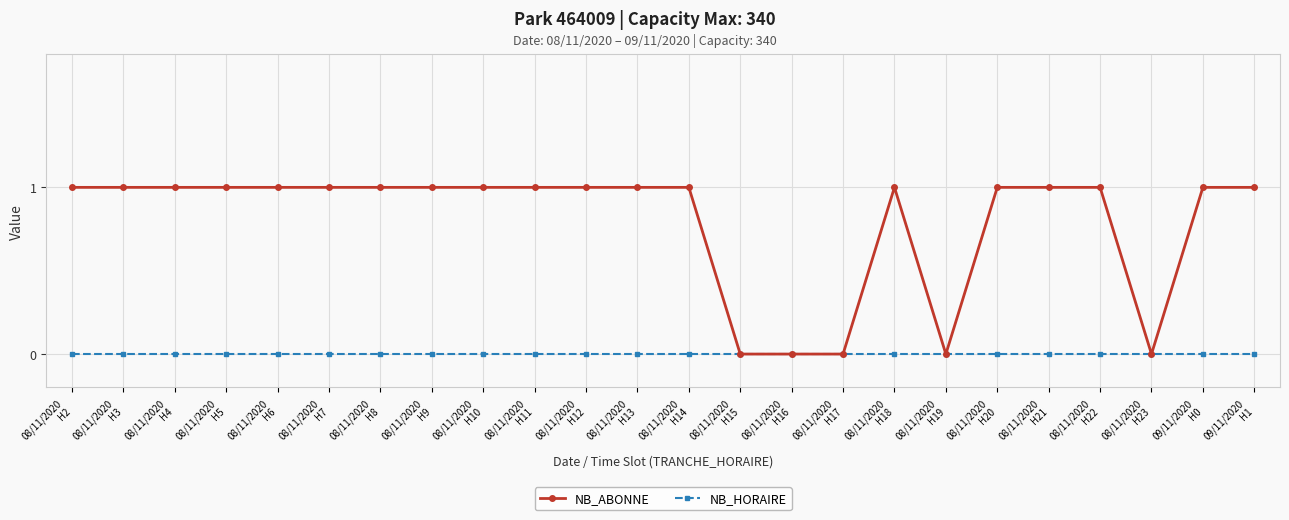

What is the value of the NB_ABONNE point at the 9th from the left?

1